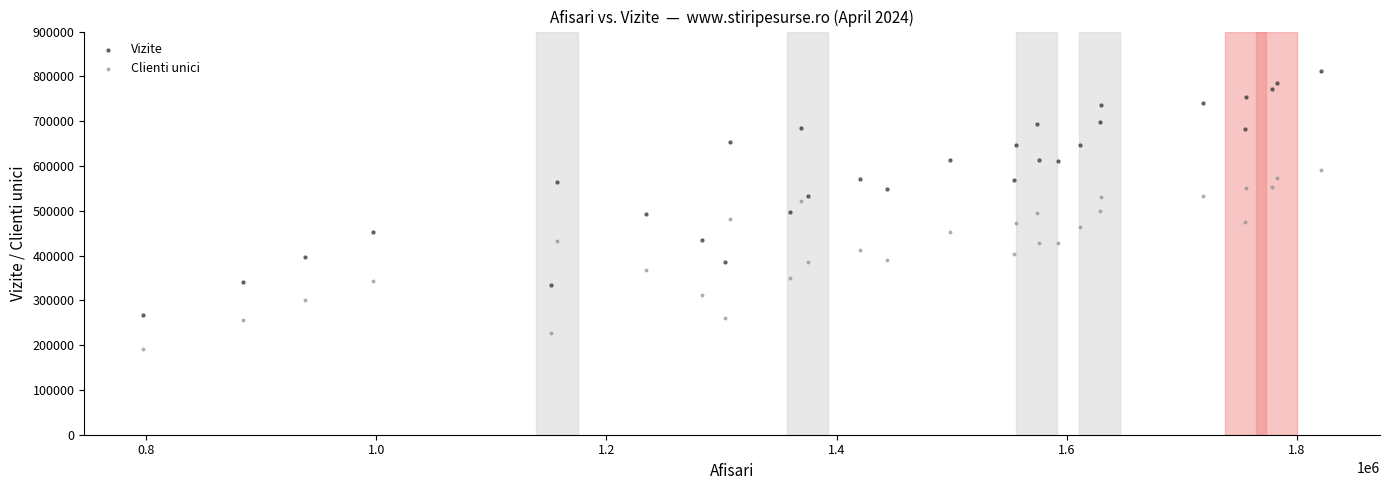

What are all the series names shown in the legend?

Vizite, Clienti unici